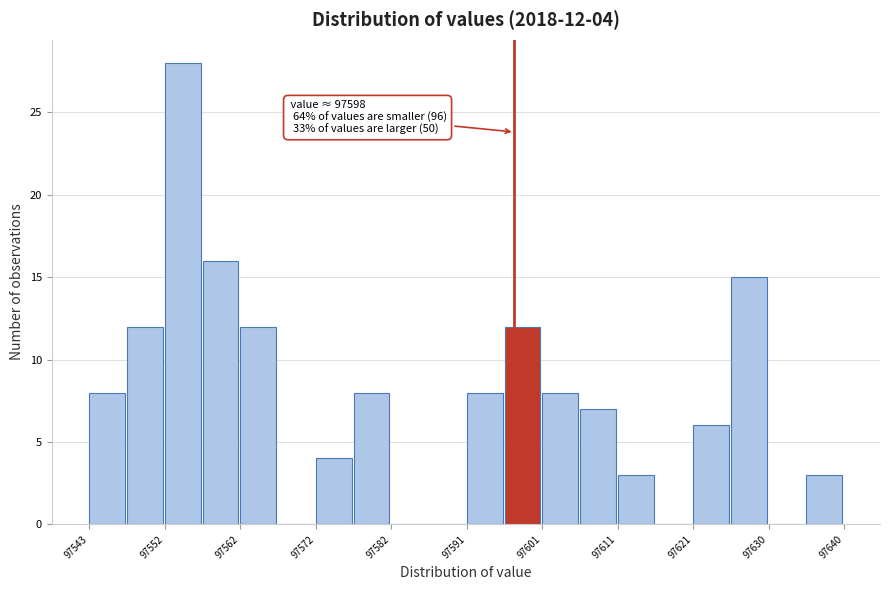

Over which range of the x-axis is the bar tallest?

97552 to 97557